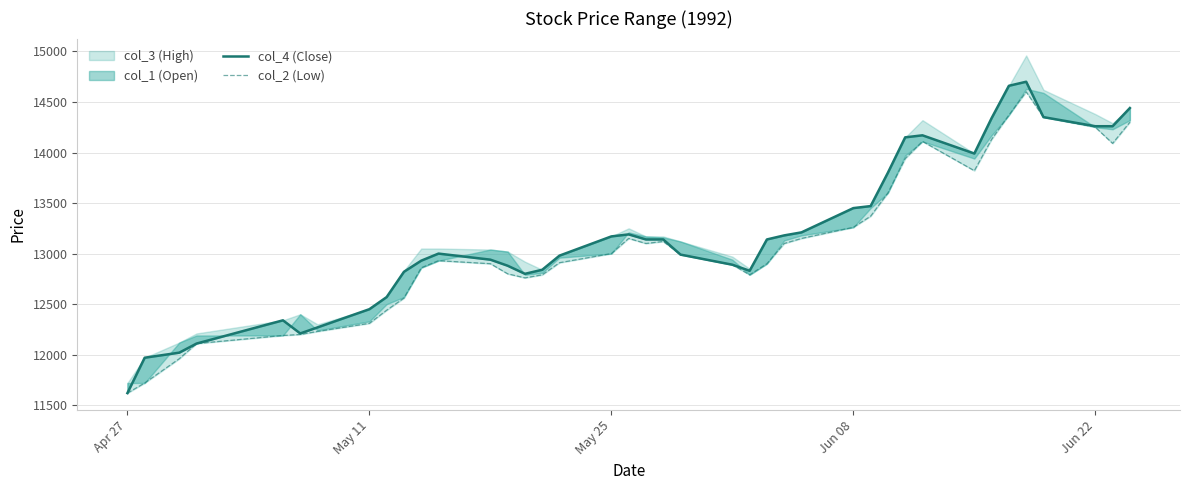

True or false: col_2 (Low) and col_4 (Close) intersect in this chart.

False